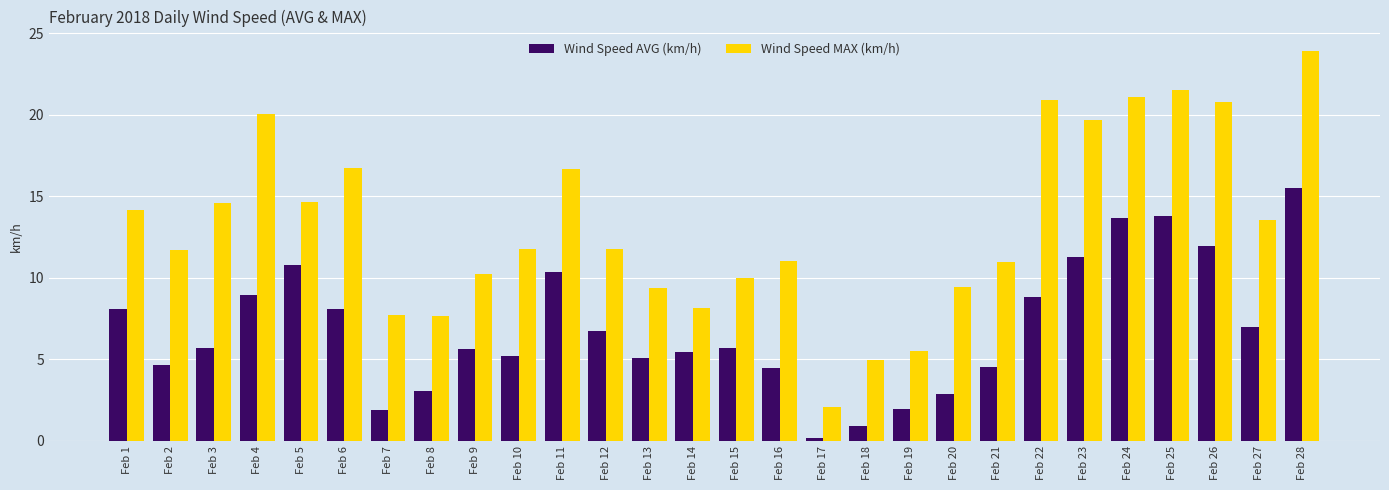

What is the difference between the highest and lowest values at Feb 22?

12.0